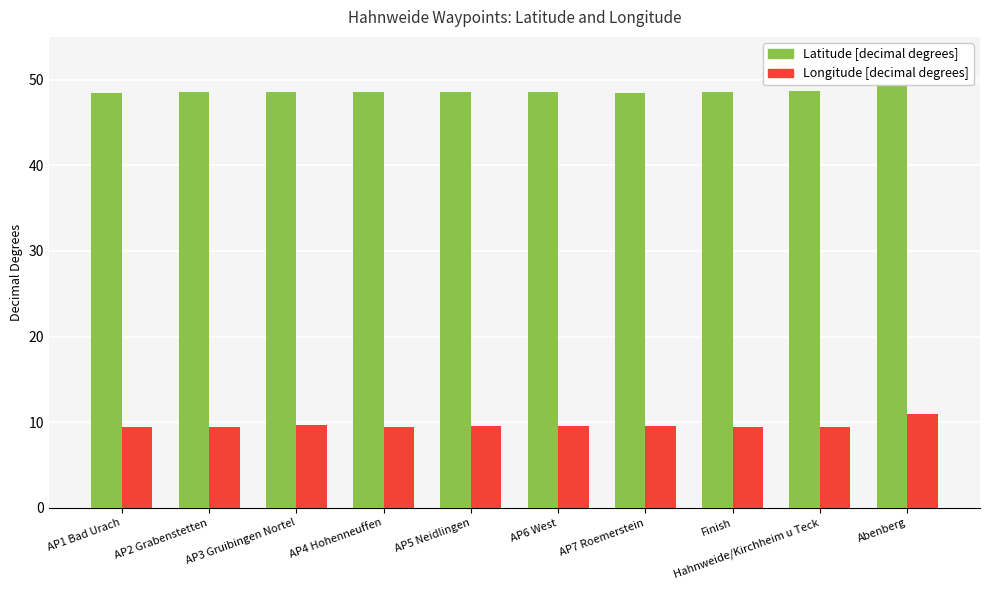

List the series in order of their overall mean, lowest first.

Longitude [decimal degrees], Latitude [decimal degrees]